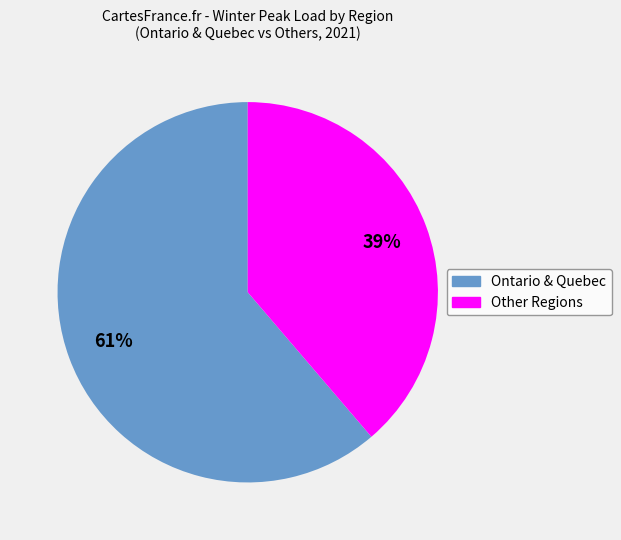

Is there a majority slice in this chart?

Yes